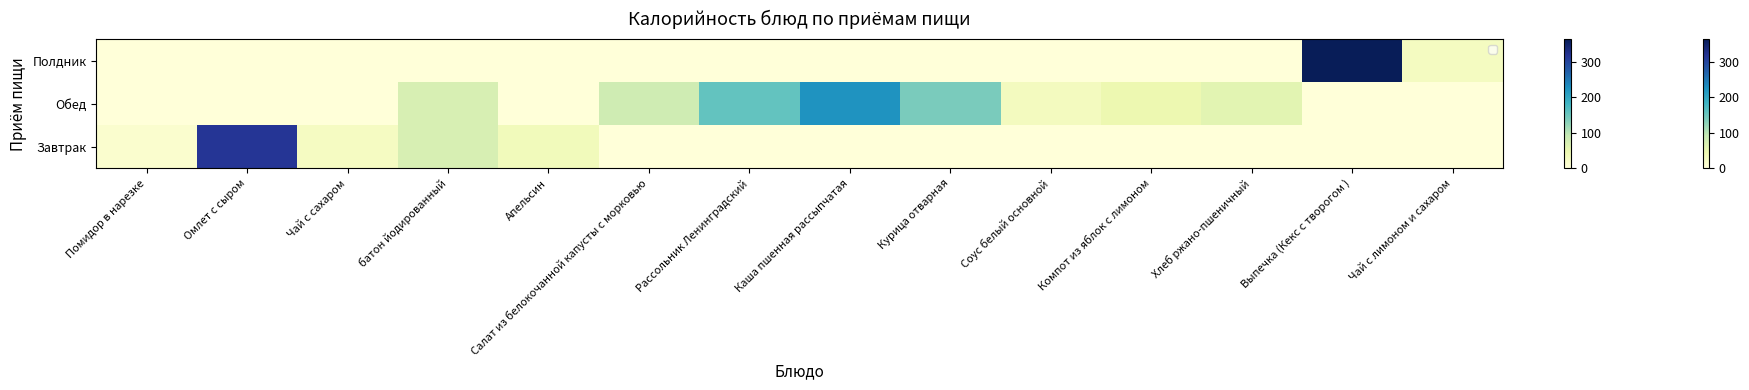

Between Компот из яблок с лимоном and Выпечка (Кекс с творогом ), which is larger?

Выпечка (Кекс с творогом )